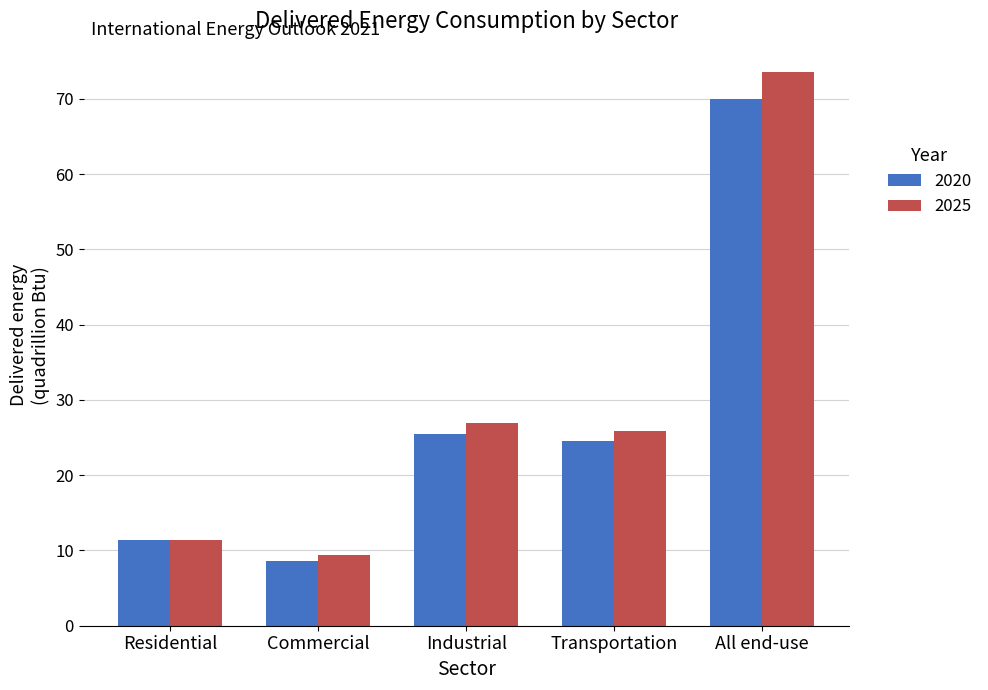

Count the number of categories in the chart.

5